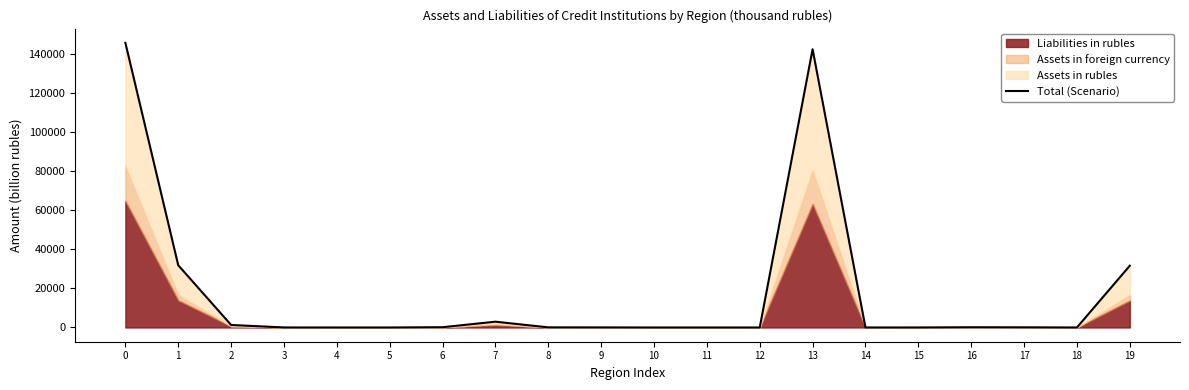

True or false: there are more than 2 points higher than both neighbors.

True